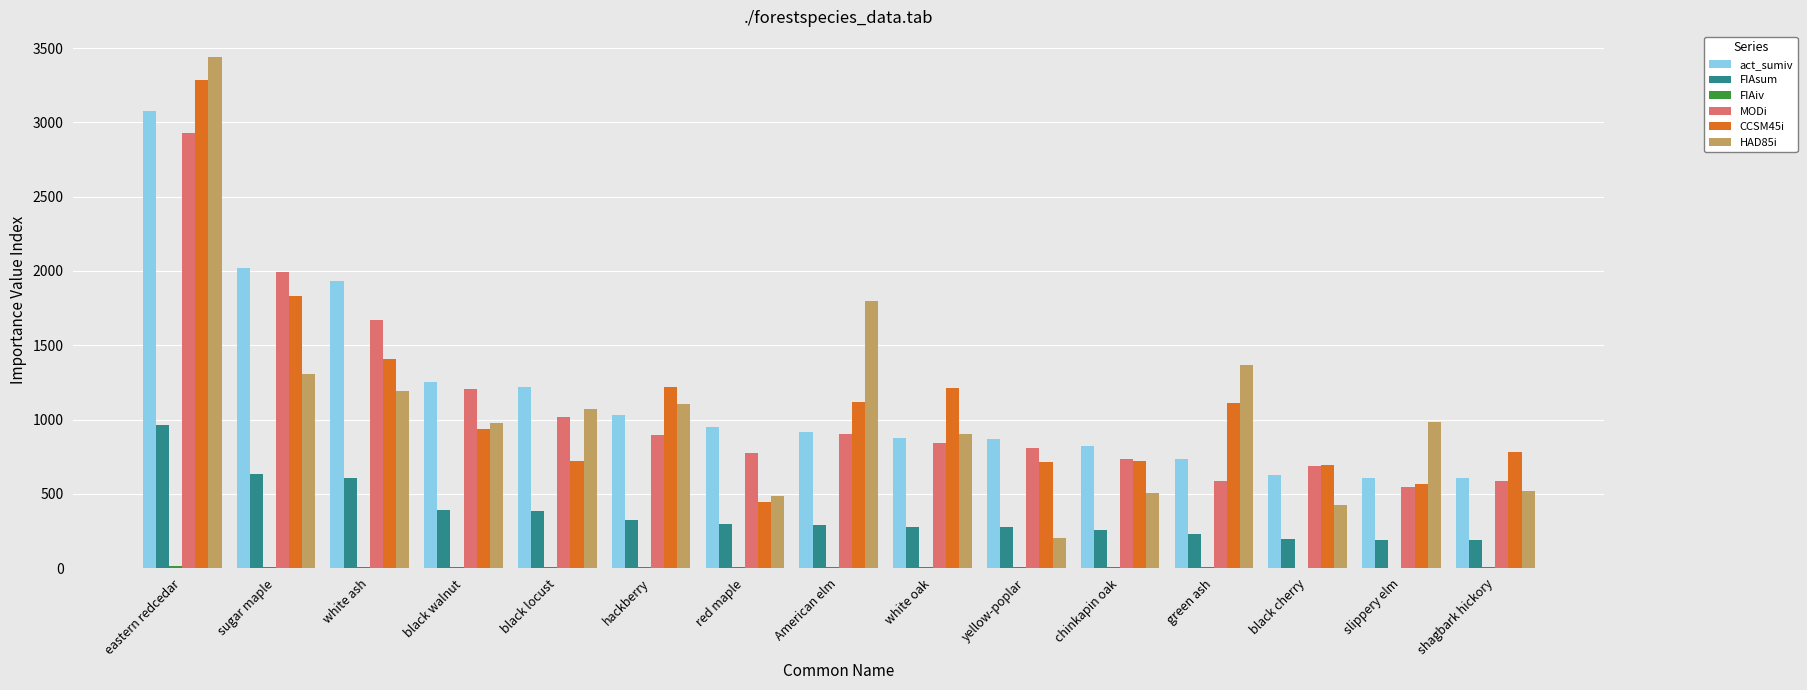

Are the bars grouped side by side (vs. stacked)?

Yes